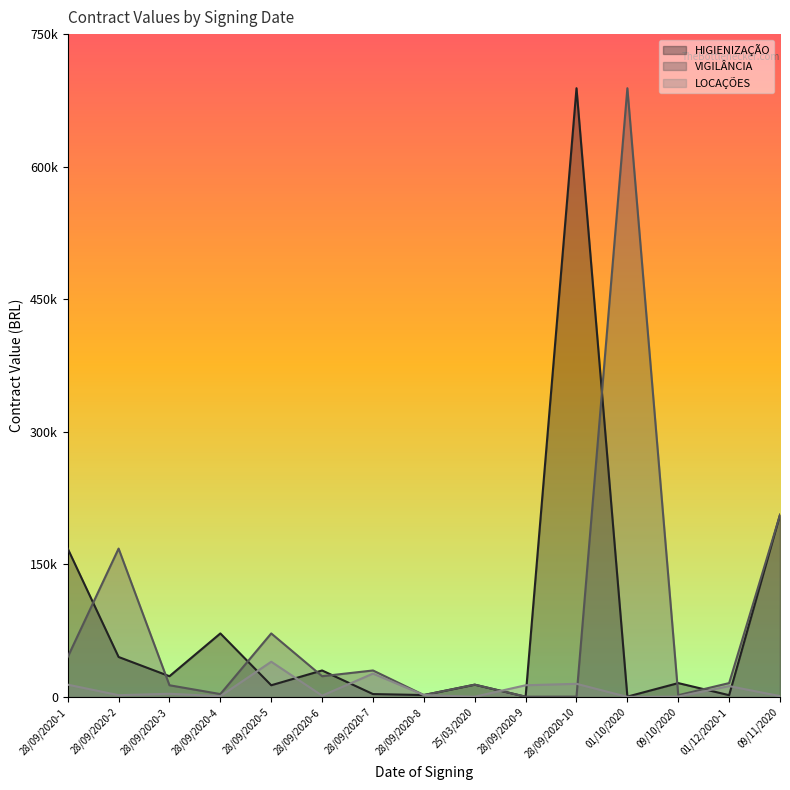

At which label does LOCAÇÕES first exceed 2300?

28/09/2020-1